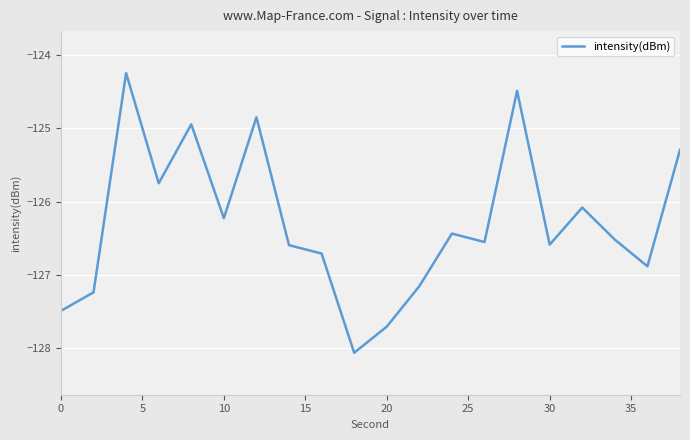

What is the difference between the maximum and minimum values?

3.8